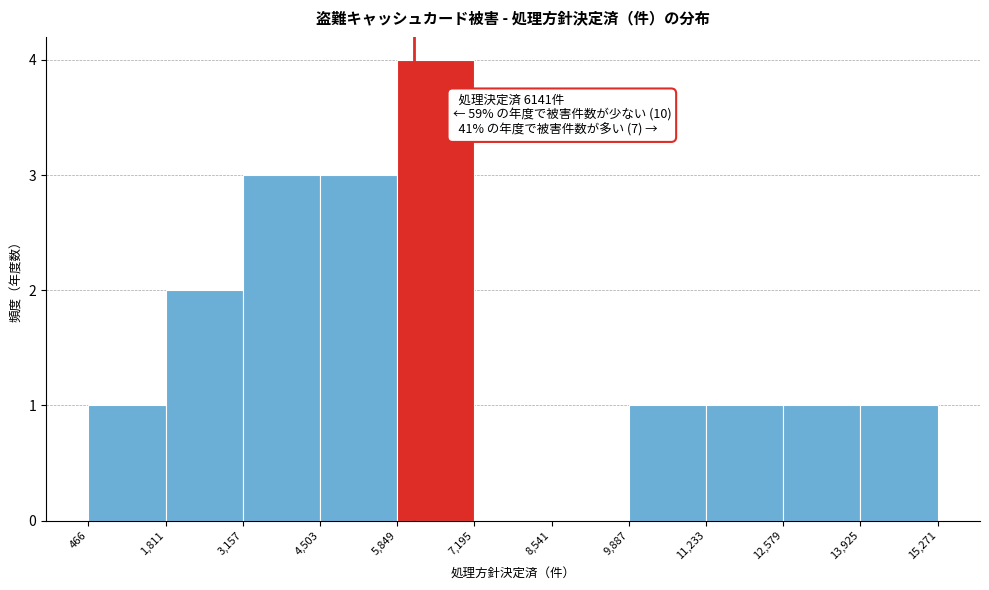

Which range on the x-axis has the tallest bar?

5,849 to 7,195